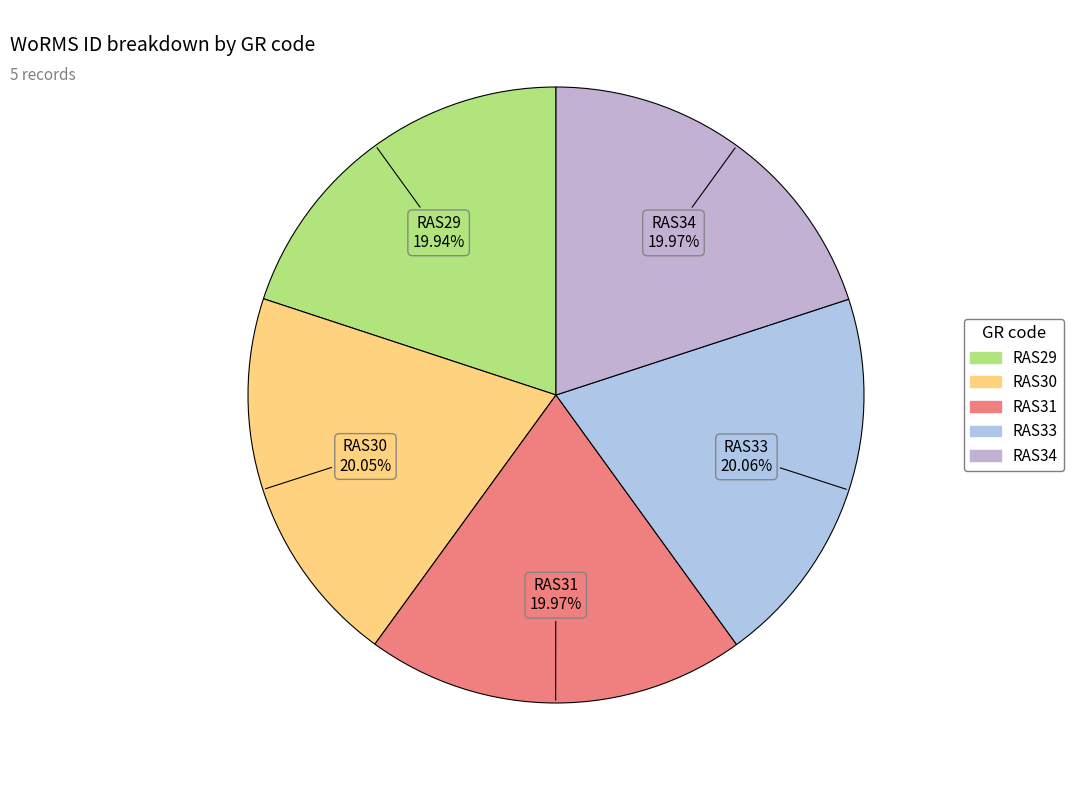

Is the sum of RAS30 and RAS29 greater than half?

No